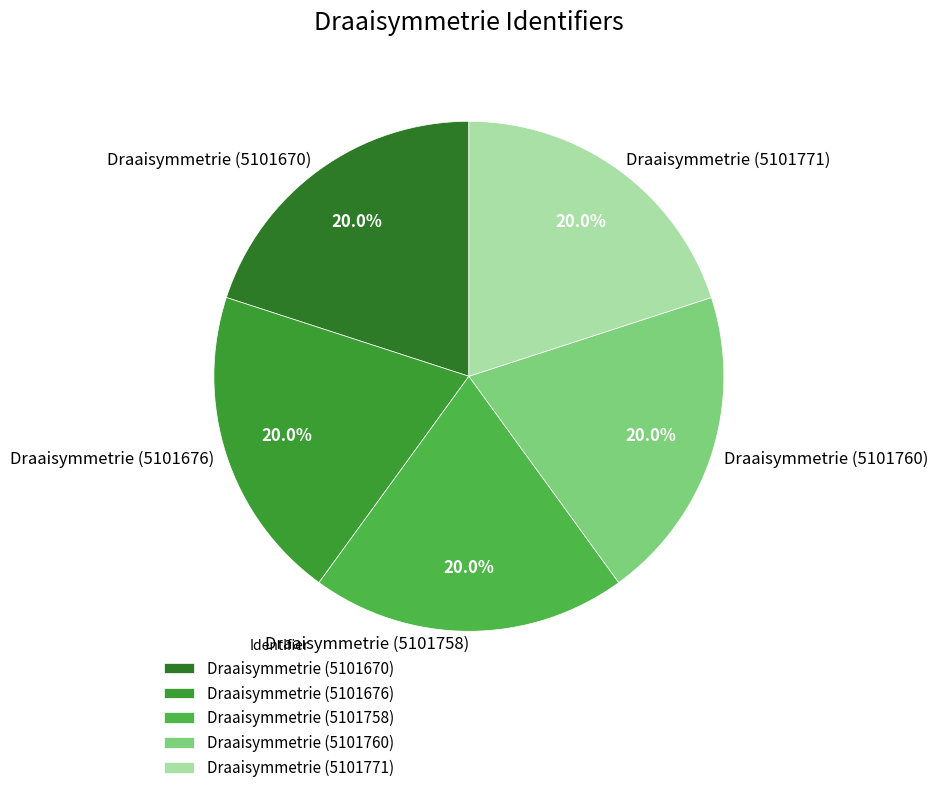

Do Draaisymmetrie (5101758) and Draaisymmetrie (5101771) together represent more than half of the pie?

No